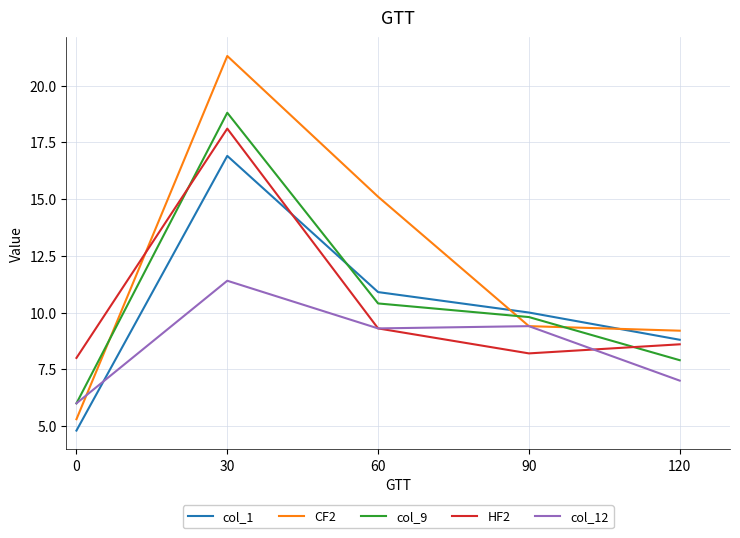

Where is the first local maximum for CF2?

30